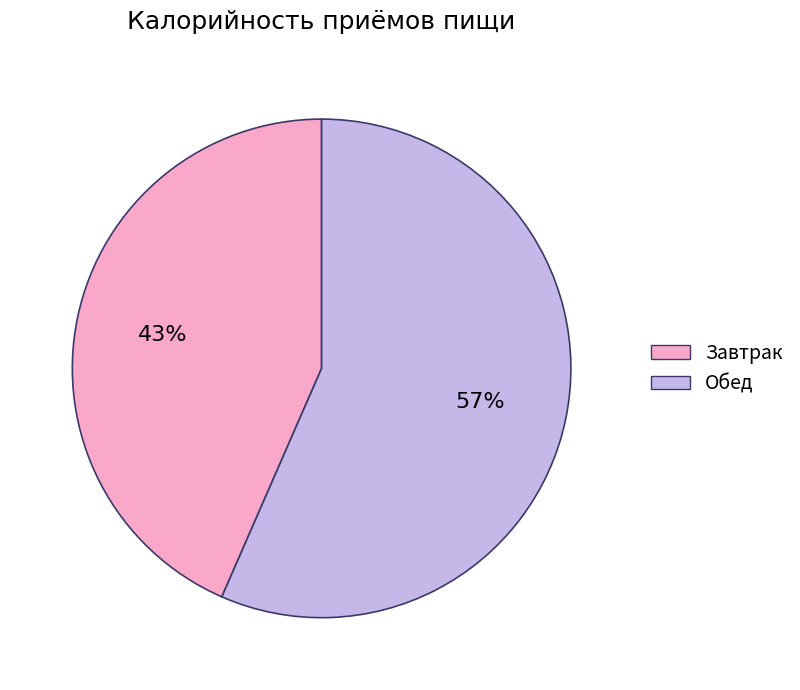

Count the number of slices in the pie.

2